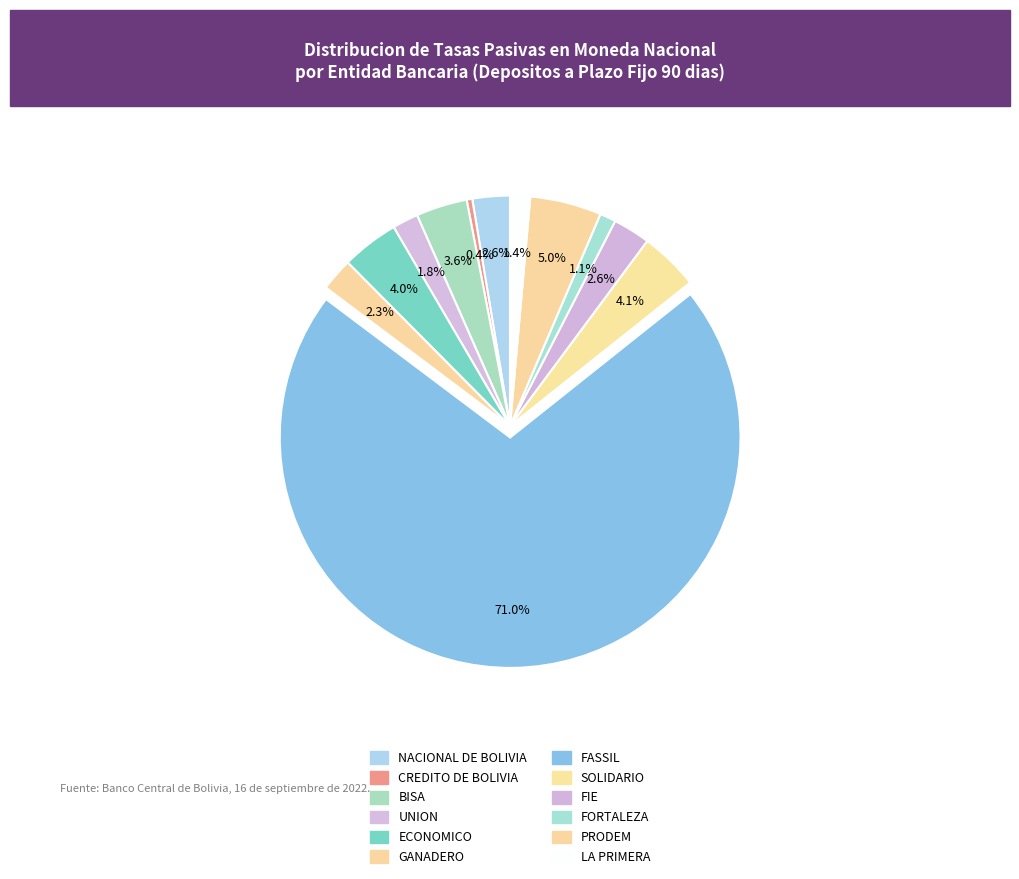

Does ECONOMICO represent more than half of the total?

No